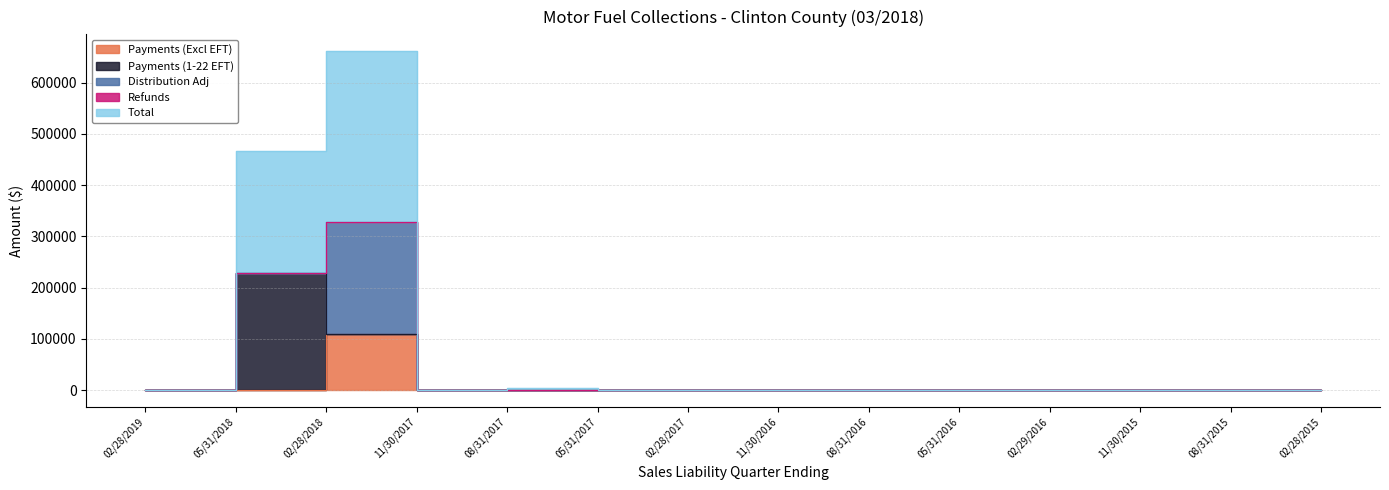

How many lines are shown in the chart?

5